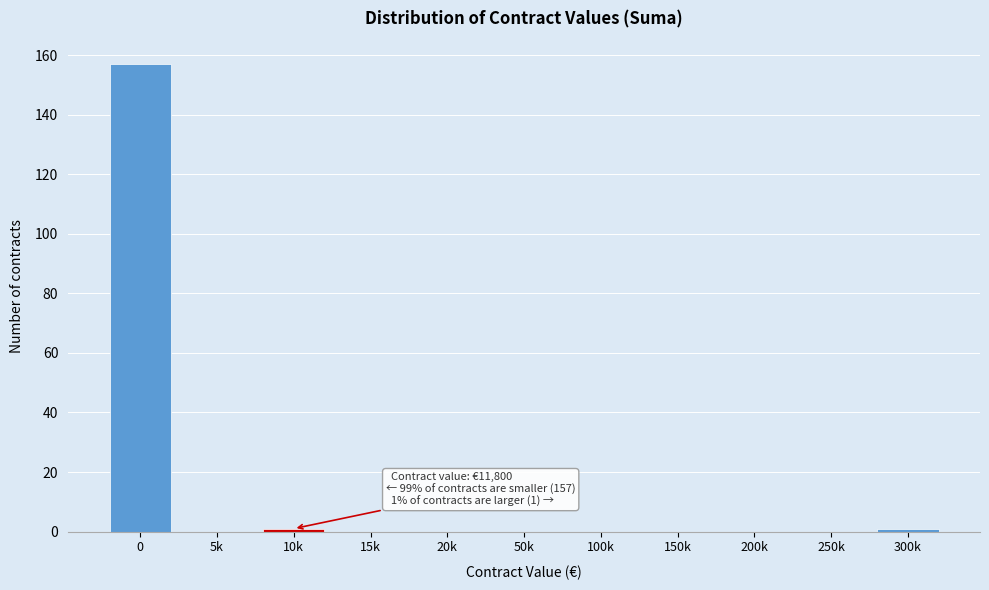

Reading left to right, what are all the values shown in this chart?

0=157	5k=0	10k=1	15k=0	20k=0	50k=0	100k=0	150k=0	200k=0	250k=0	300k=1